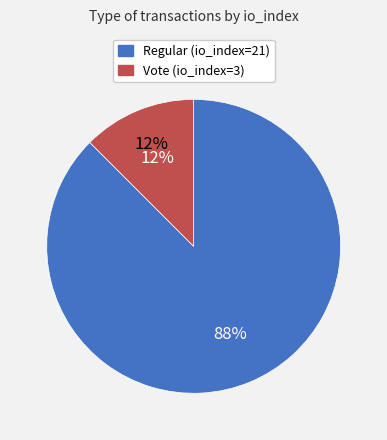

To the nearest percent, what is the average slice percentage?

50%